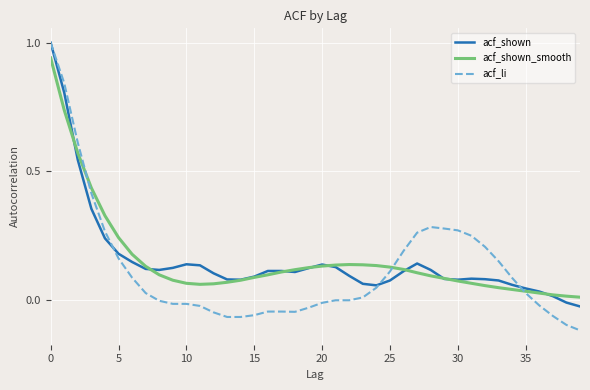

What is the maximum value shown in the chart?

1.0